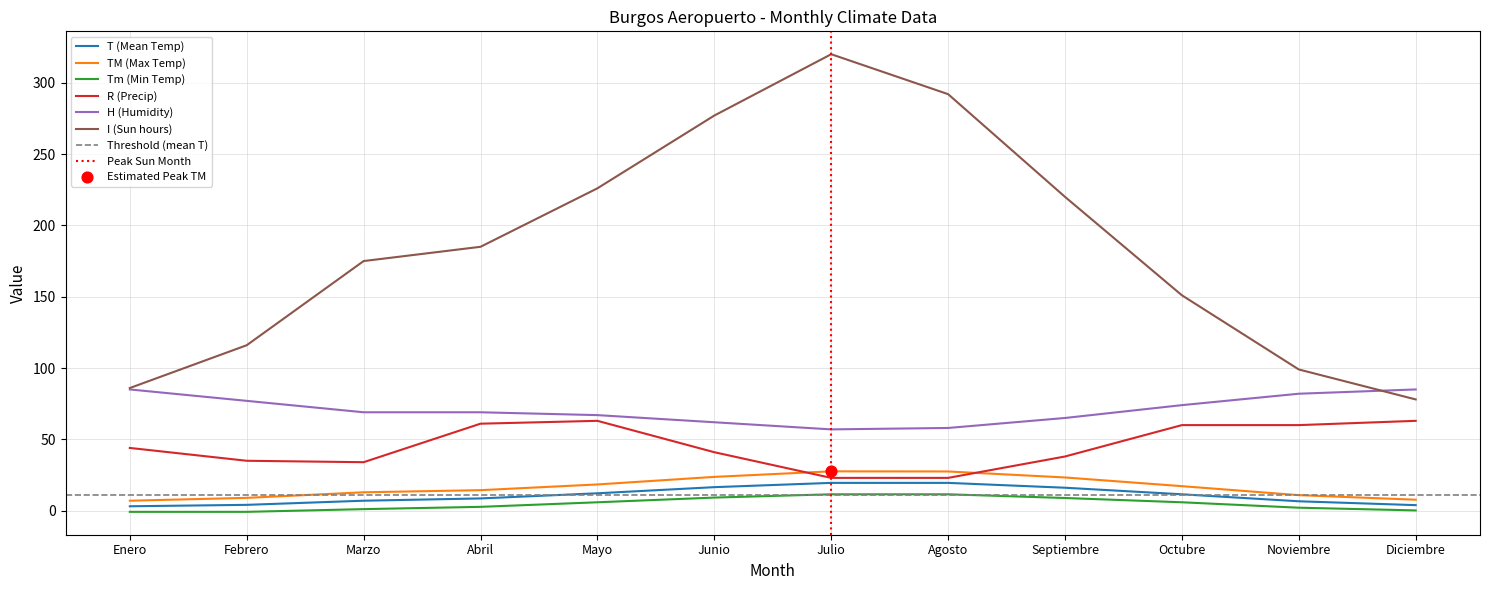

What are all the series names shown in the legend?

T (Mean Temp), TM (Max Temp), Tm (Min Temp), R (Precip), H (Humidity), I (Sun hours)